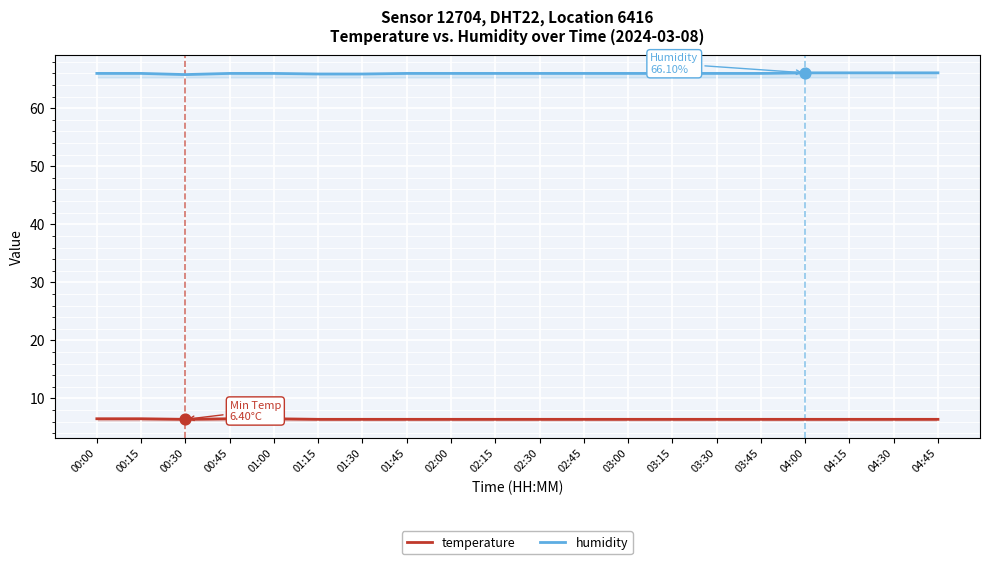

At which category is the sum across all series the highest?

00:00